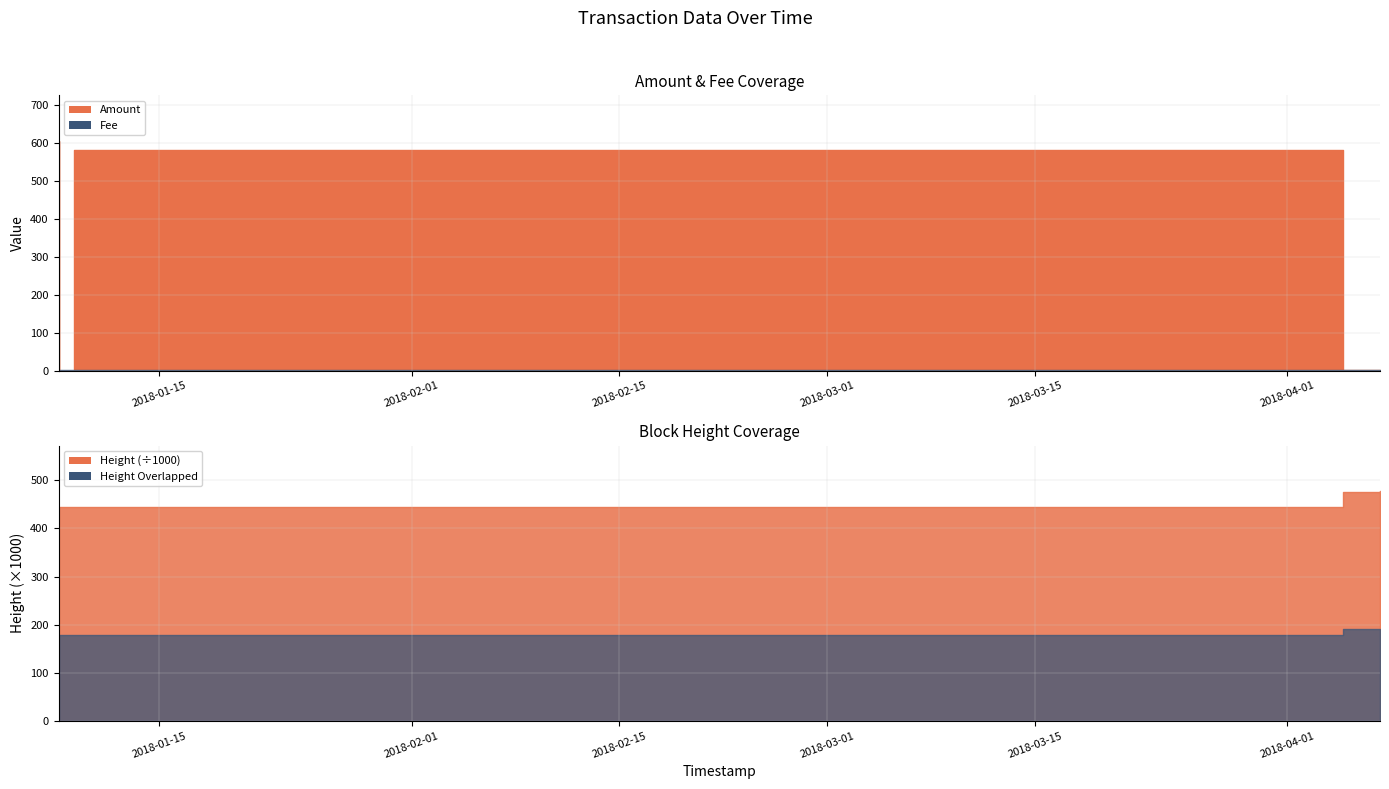

How many values in the Height series are below 445445?

3